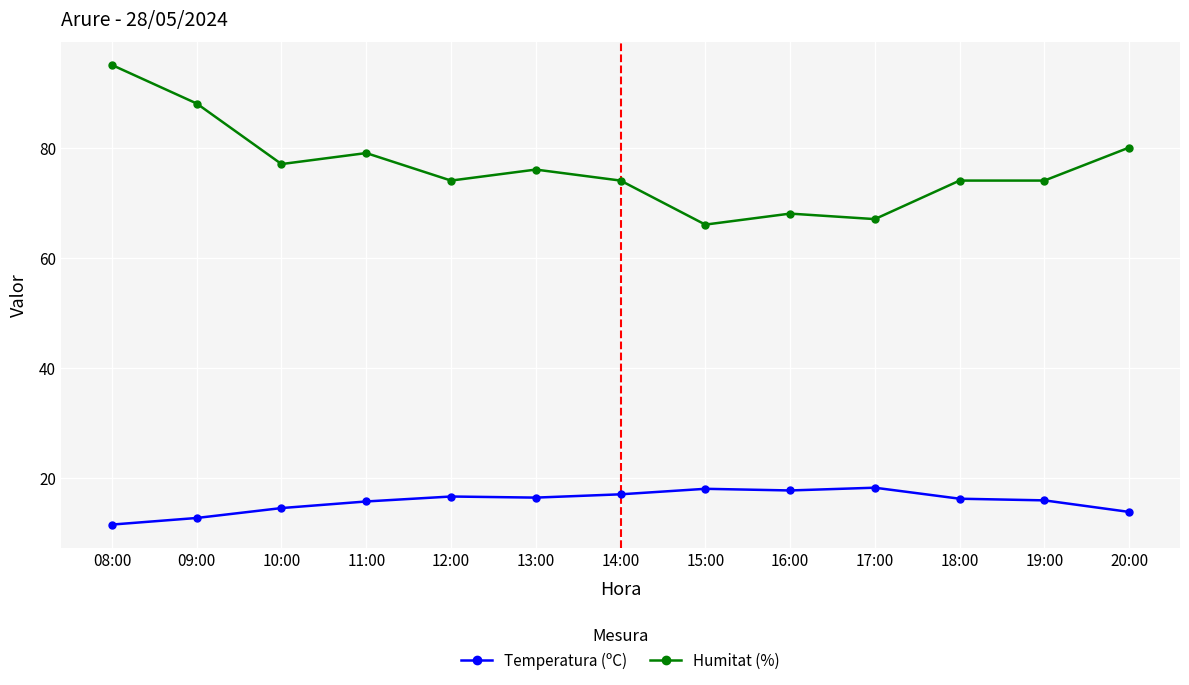

What is the difference between the highest and lowest values at 18:00?

57.8